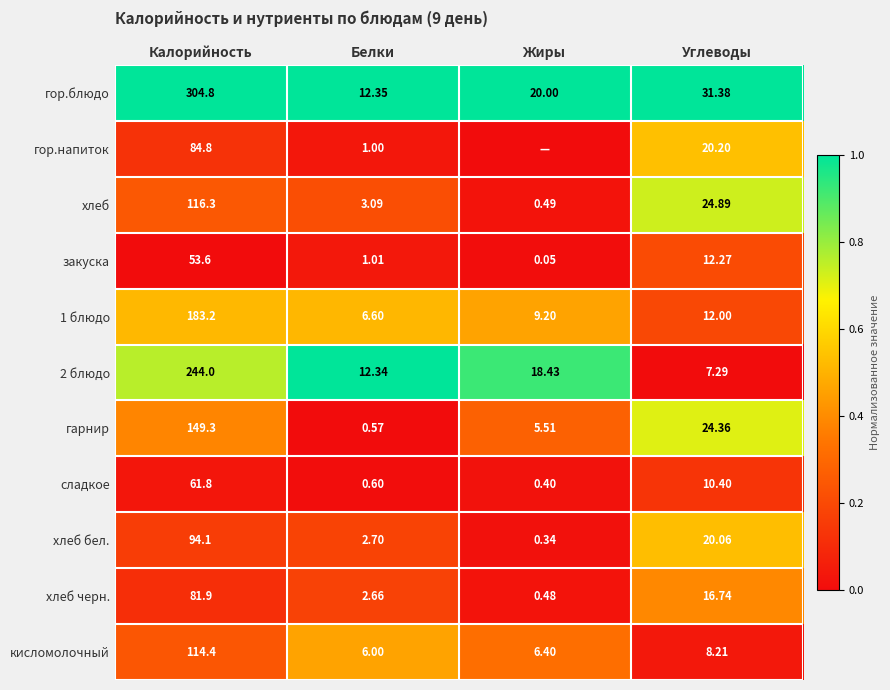

Which category has the lowest value in the хлеб бел. series?

Жиры